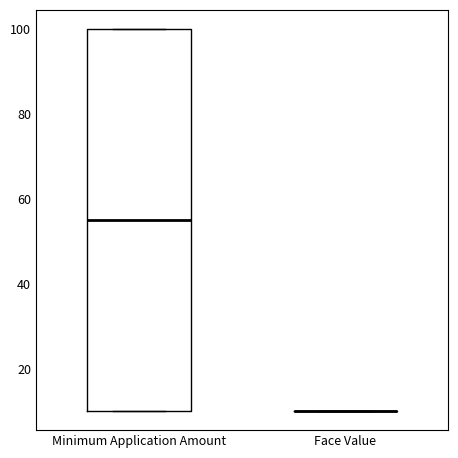

Comparing the boxes themselves (not the whiskers), which one is the tallest?

Minimum Application Amount